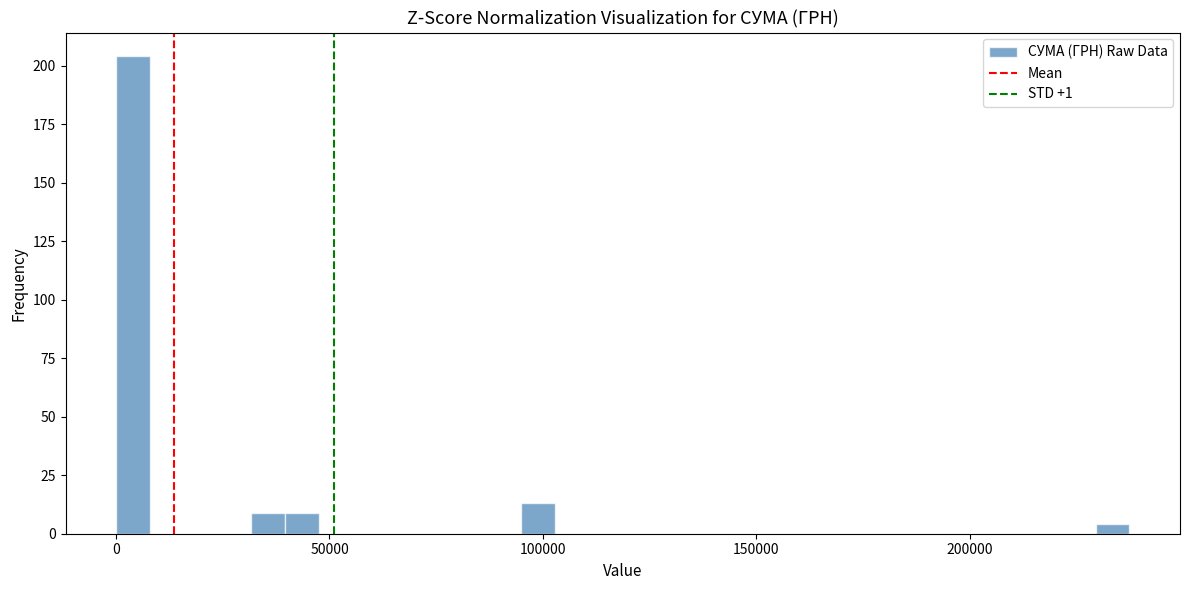

Read against the x-axis, roughly where is the centre of the tallest bar?

5000